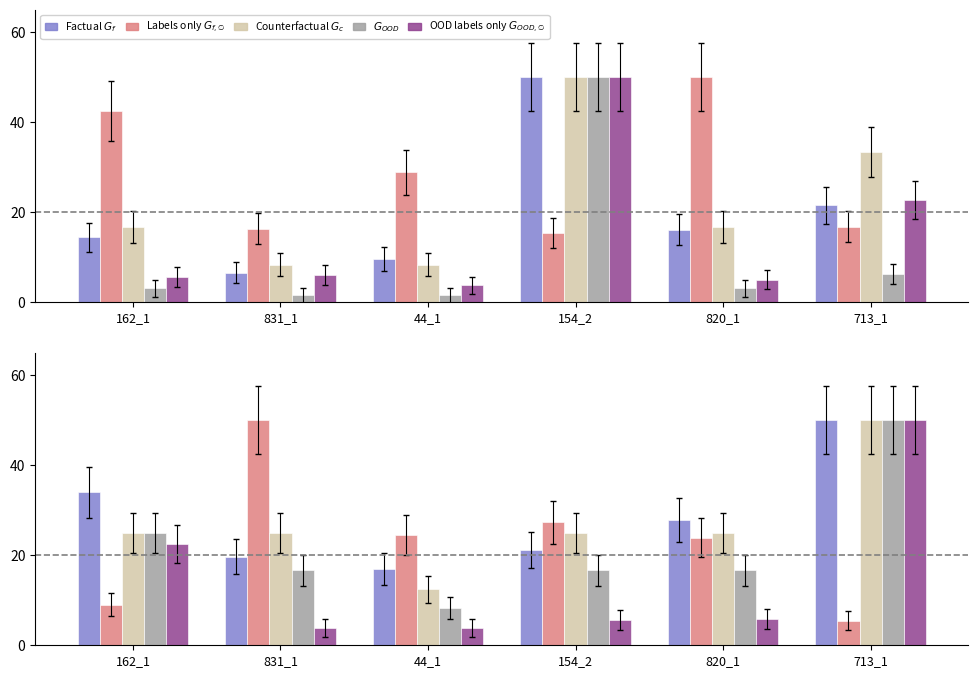

What is the approximate value of OOD labels only G_OOD0 at 44_1?

3.9